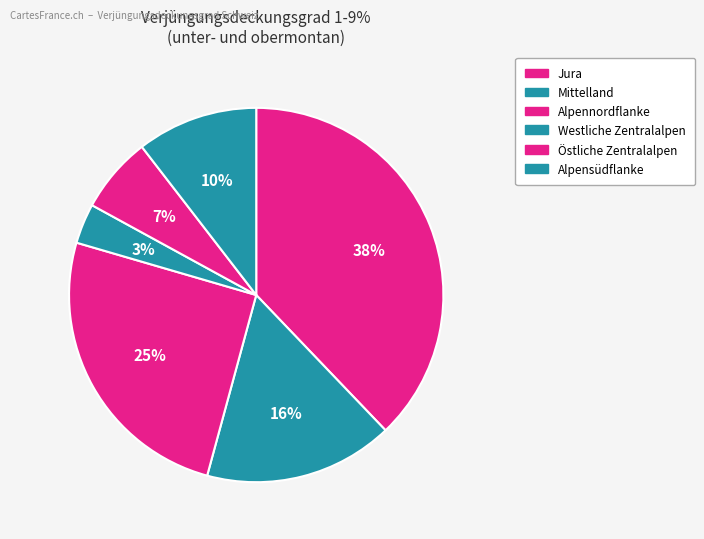

To the nearest percent, what is the difference between the Westliche Zentralalpen and Jura slice percentages?

34%